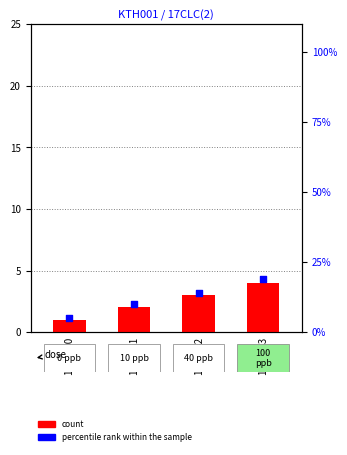

Is the value of count at 1753081 greater than the value of percentile rank within the sample at 1753082?

No